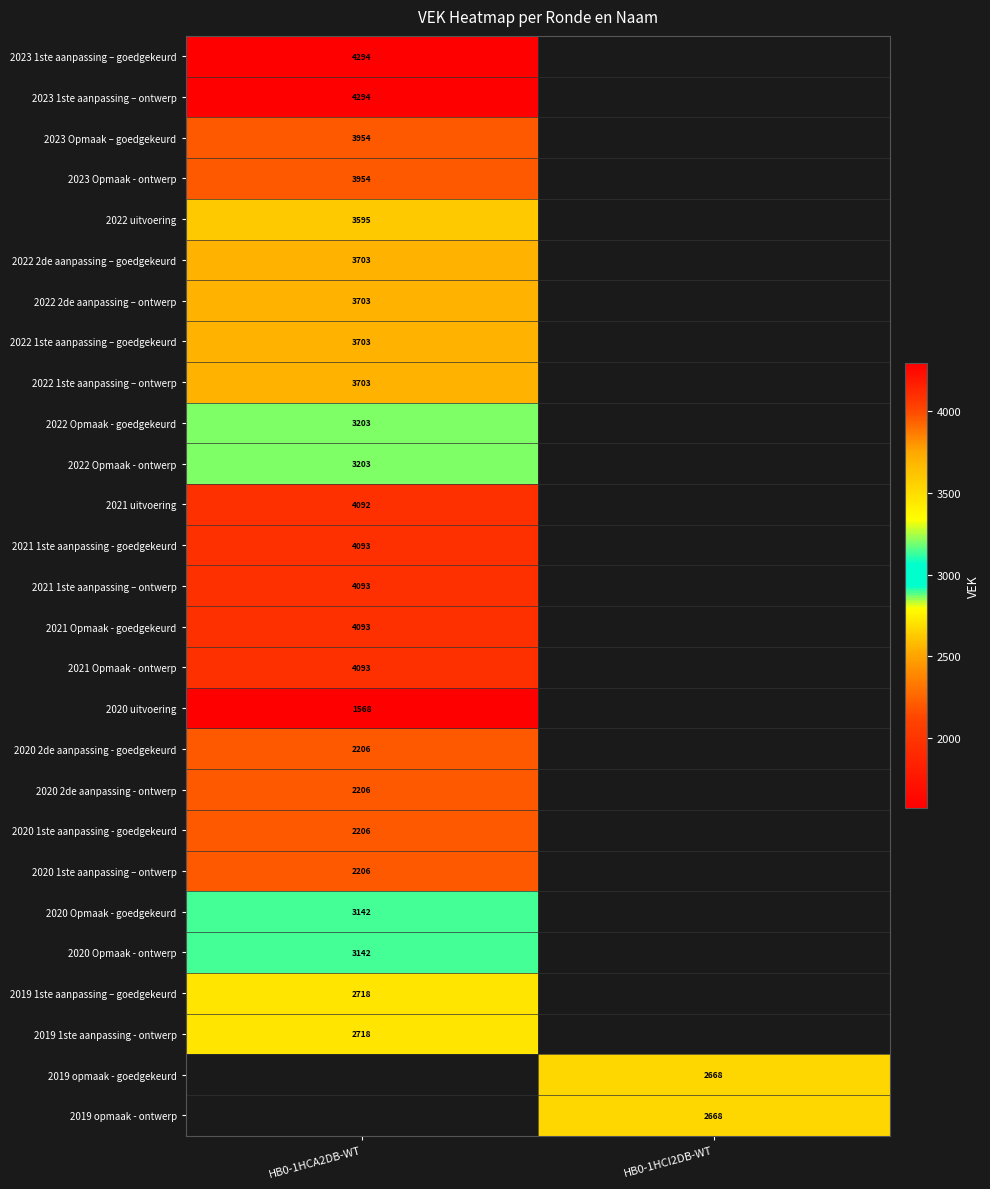

At how many categories does at least one series exceed 3895?

1